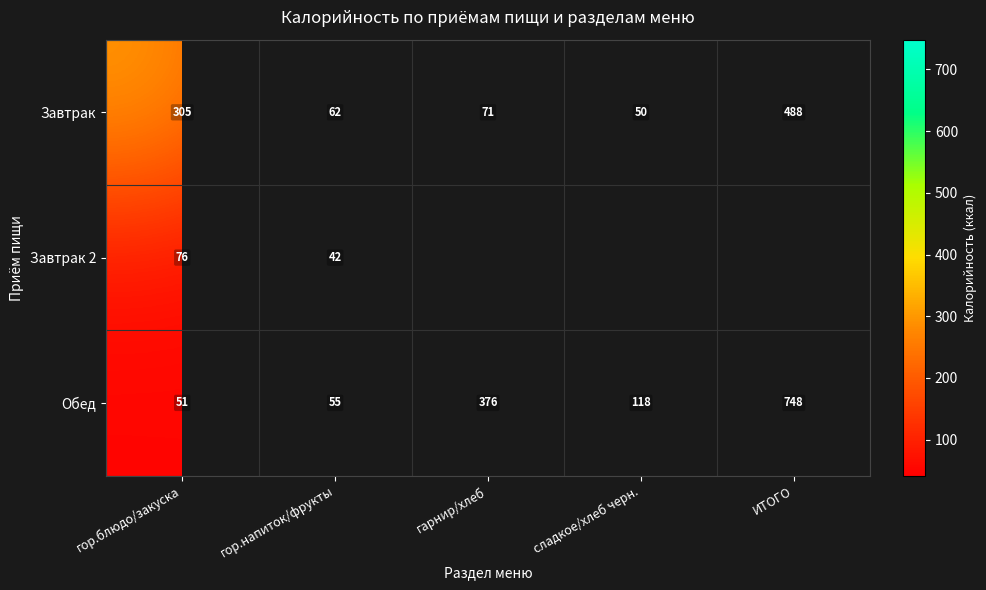

At which category does the chart reach its minimum across all series?

гор.напиток/фрукты